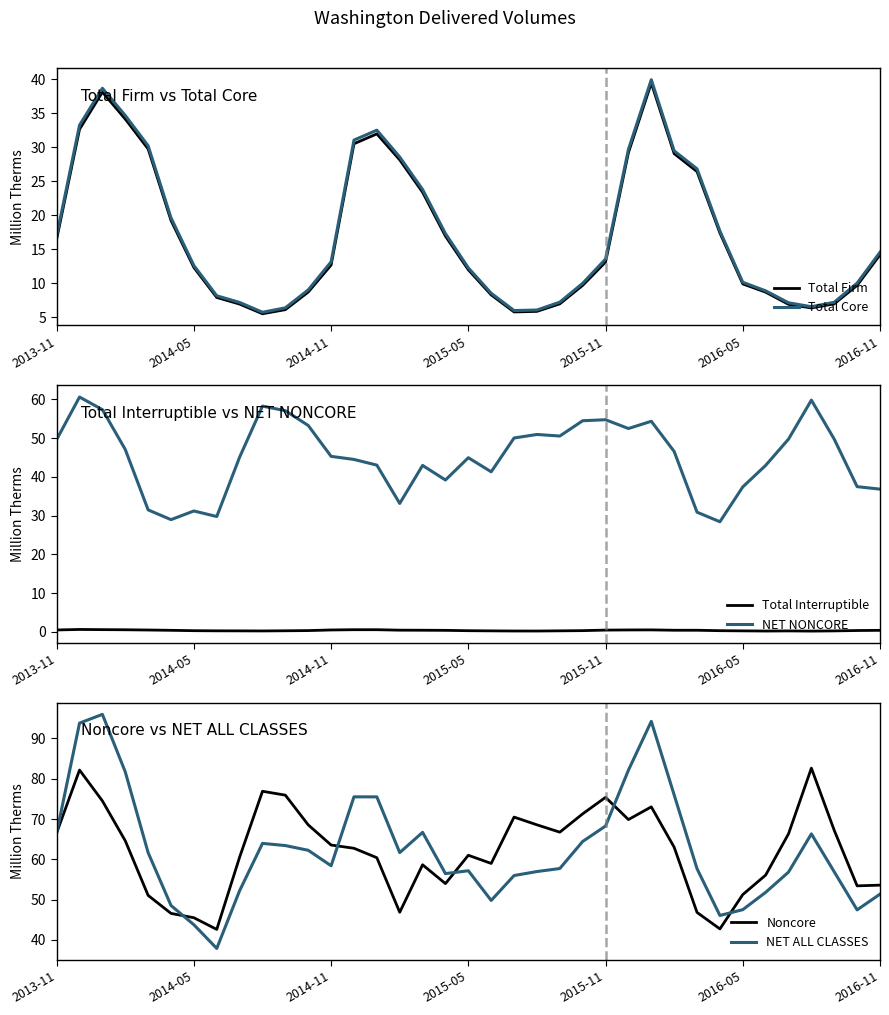

What is the lowest value of the Total Firm series?

5.5